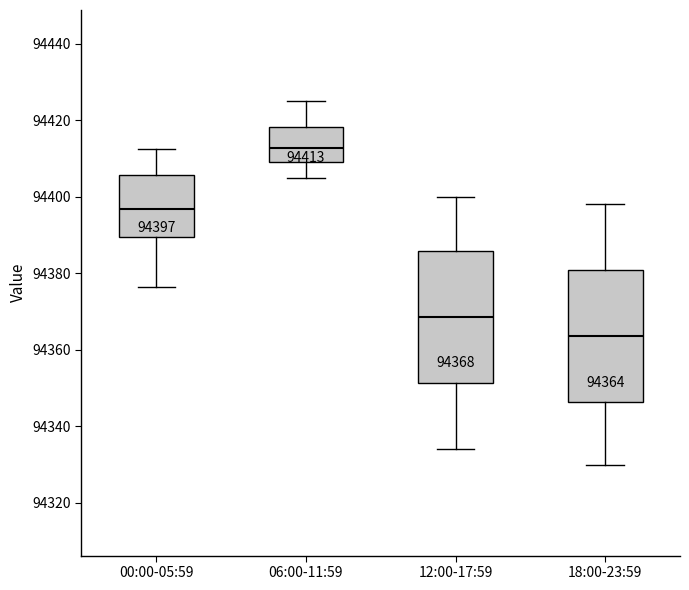

Which box has the lowest median line?

18:00-23:59